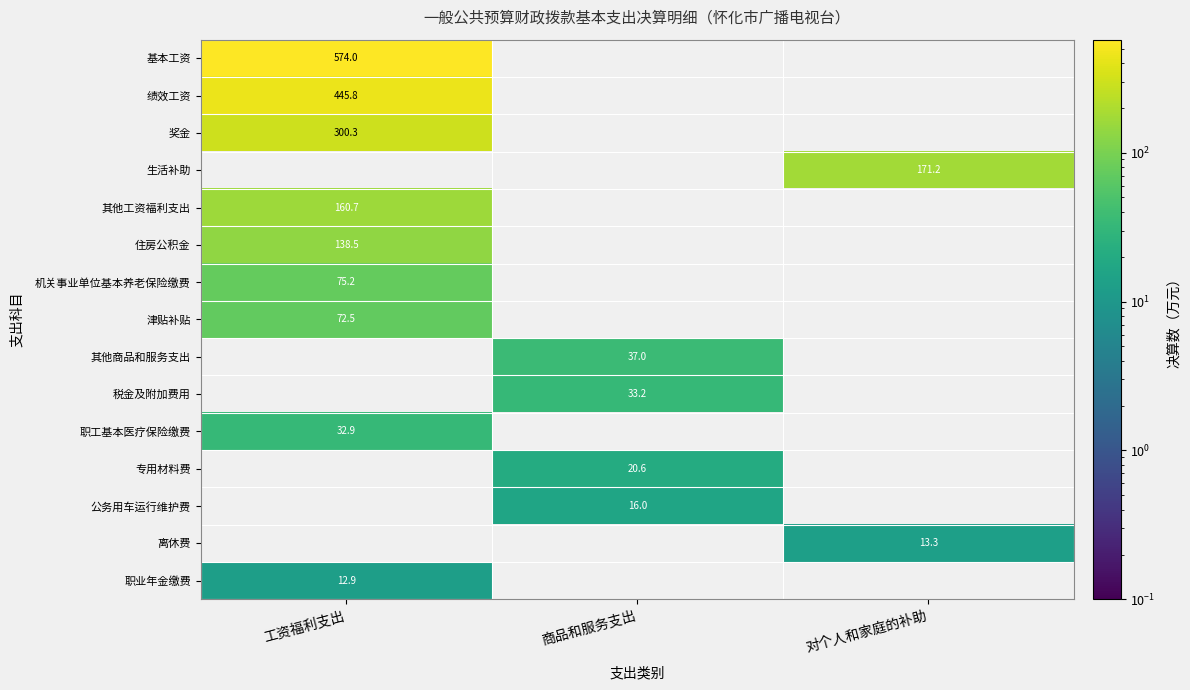

The value of 津贴补贴 at 工资福利支出 is 43.2. True or false?

False